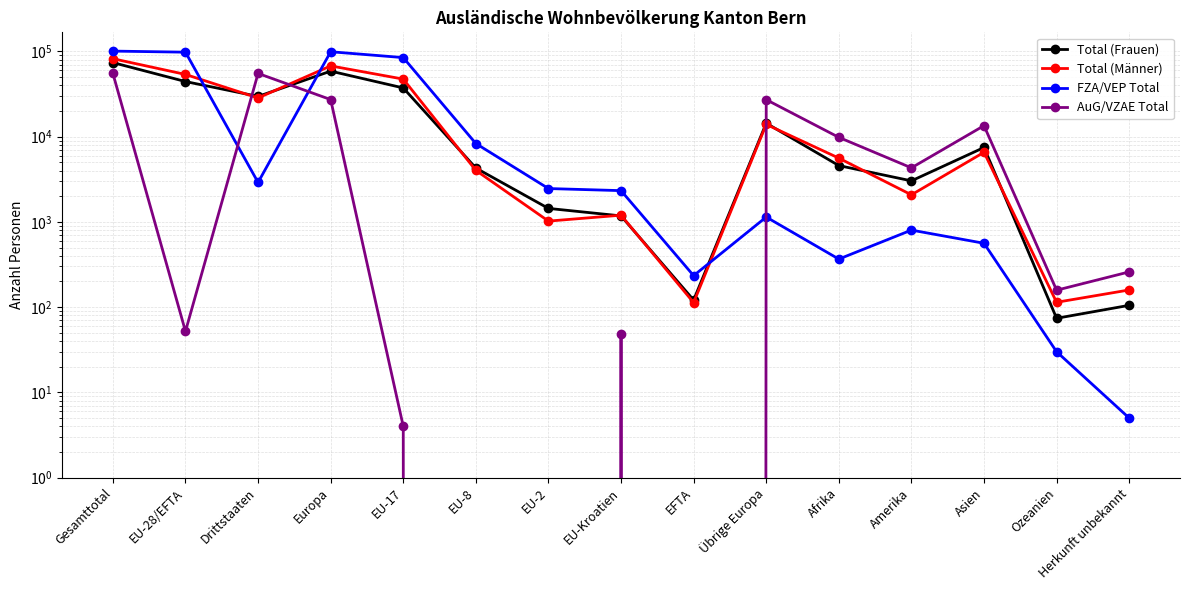

After their last crossing, which series has the higher values: FZA/VEP Total or Total (Frauen)?

Total (Frauen)